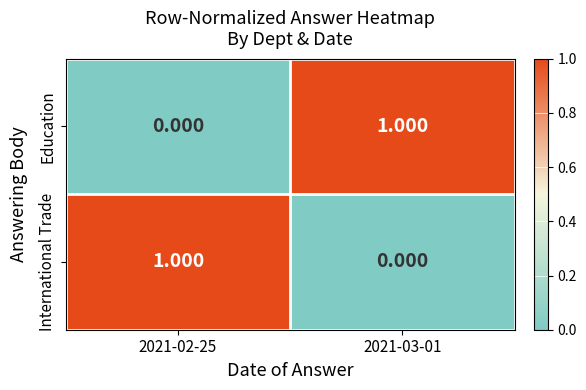

Rank the series at 2021-02-25 from lowest to highest value.

Education, International Trade